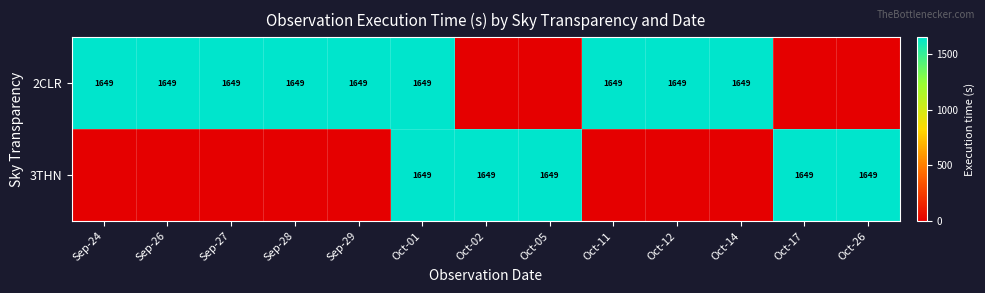

The 2CLR series shows 2621 at Sep-28. True or false?

False